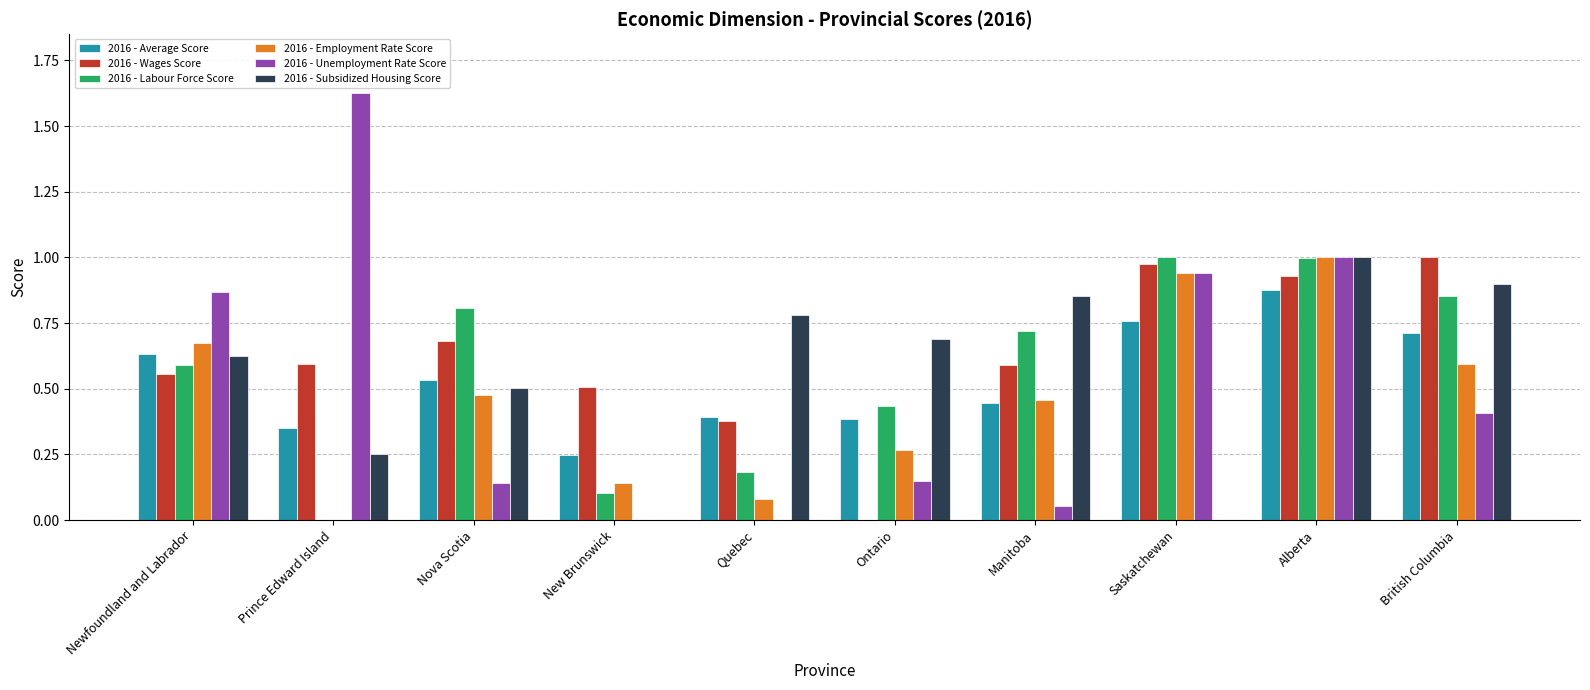

Between Quebec and Alberta, which series saw the biggest shift?

2016 - Unemployment Rate Score